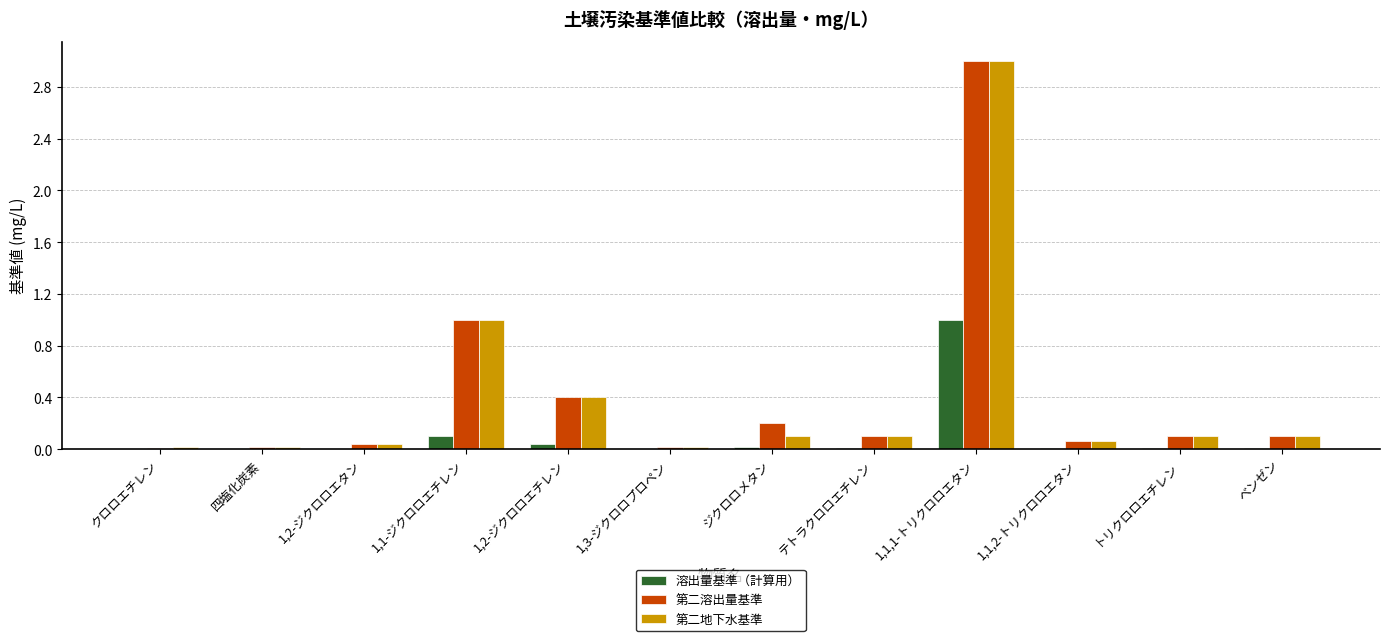

At which category is the sum across all series the highest?

1,1,1-トリクロロエタン